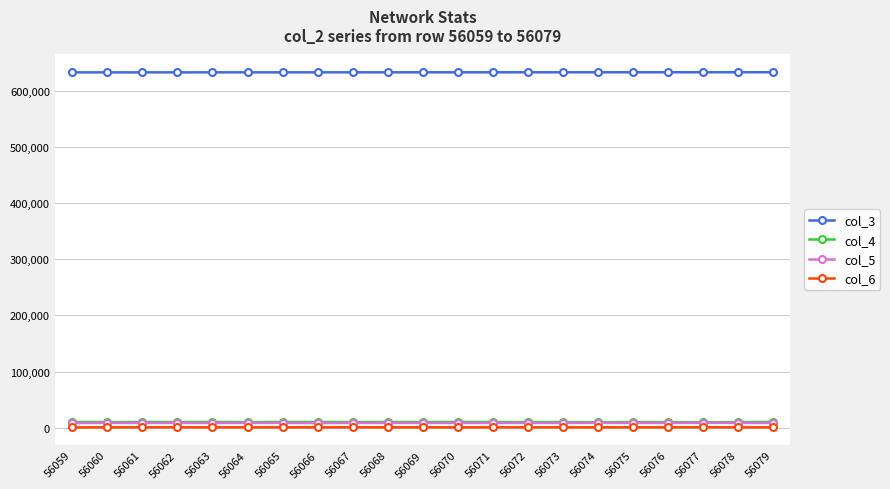

How many data points does each series have?

21